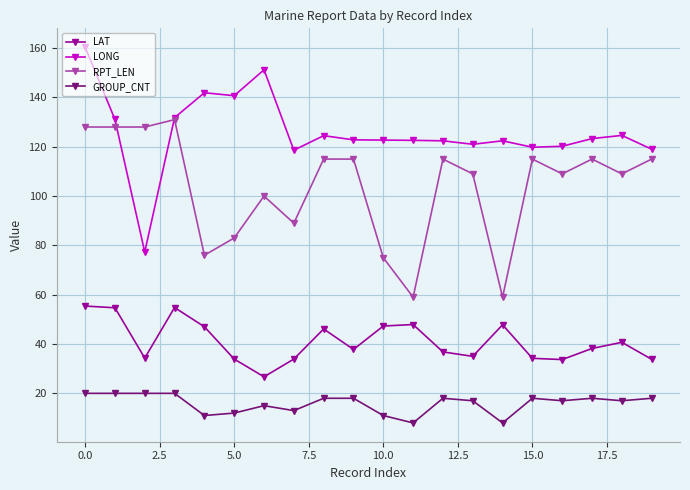

What is the average value of the LAT series?

41.0